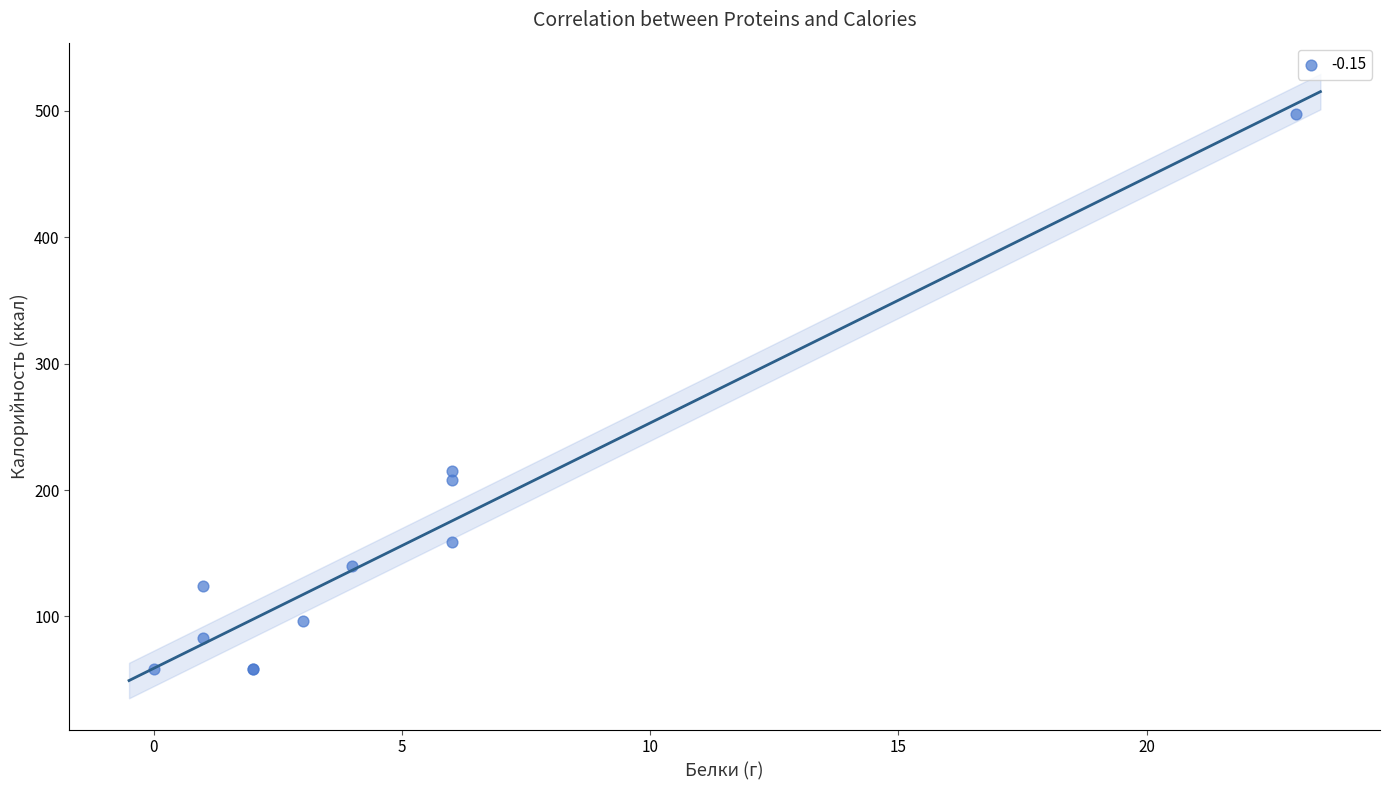

What Y value in the scatter plot is closest to 278?

215